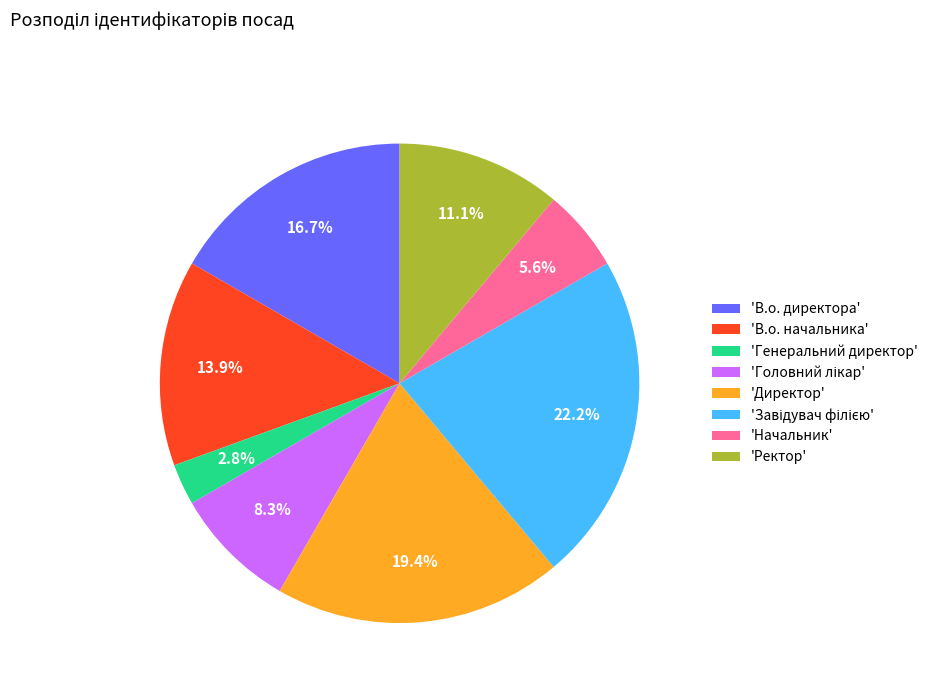

To the nearest percent, what is the average slice percentage?

12%